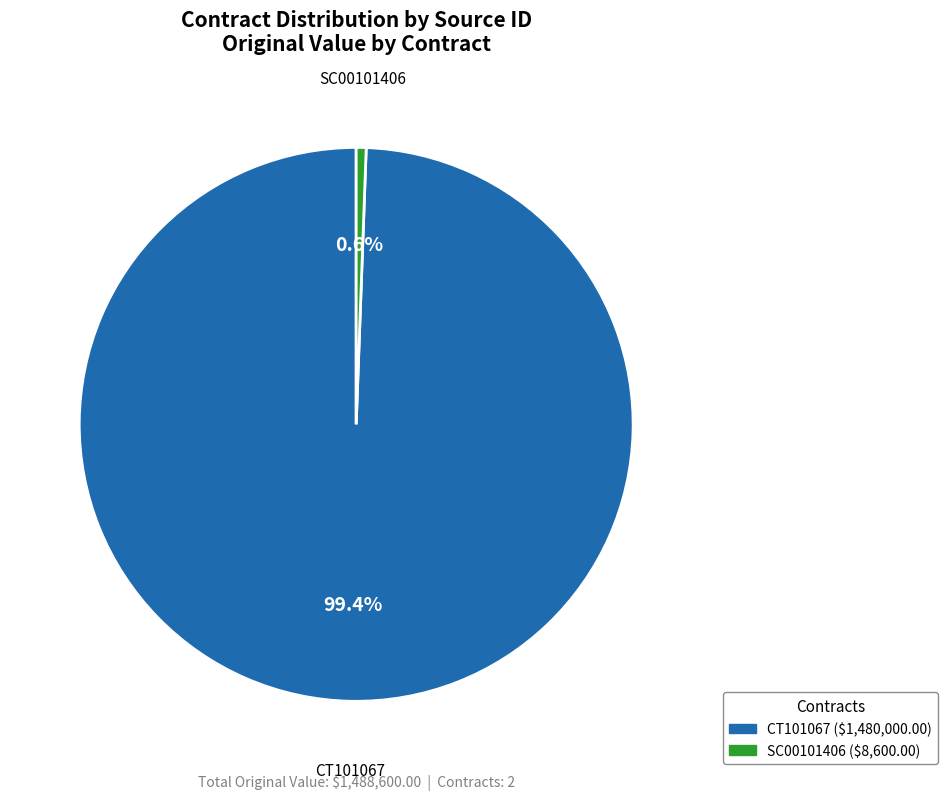

How many segments does this pie chart have?

2